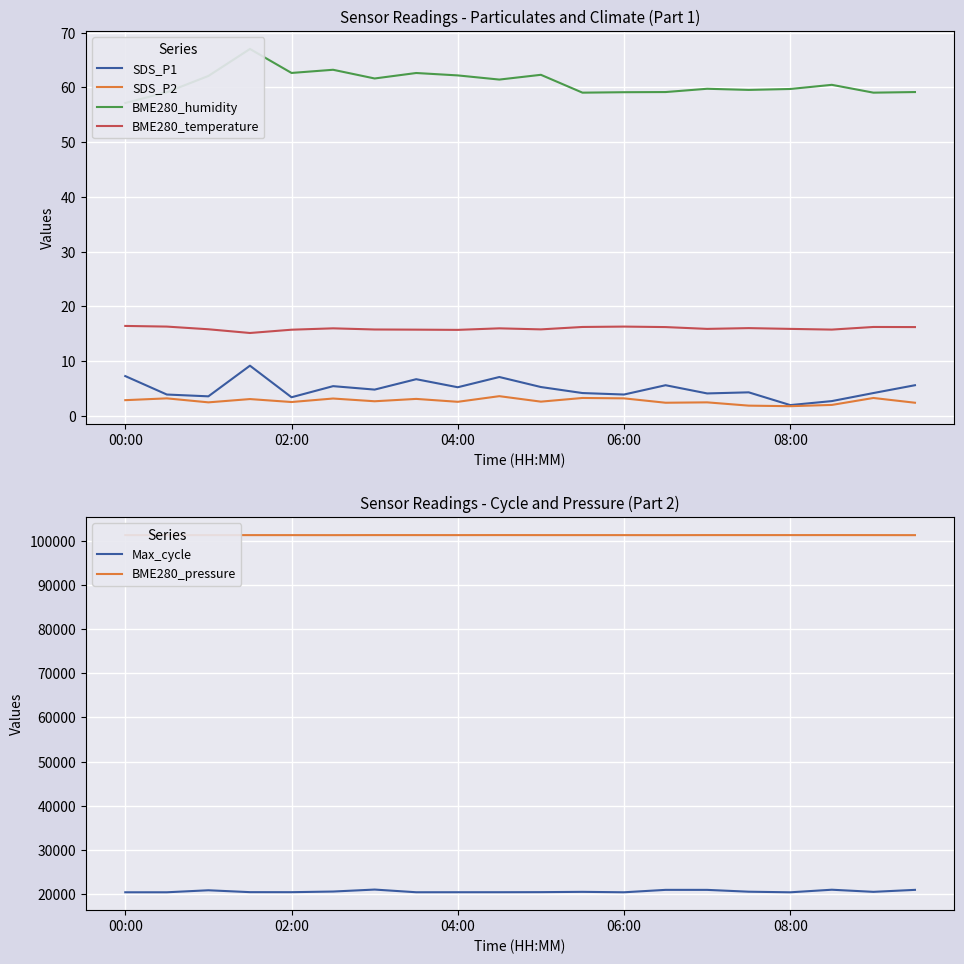

True or false: SDS_P2 and BME280_temperature cross at least once.

False